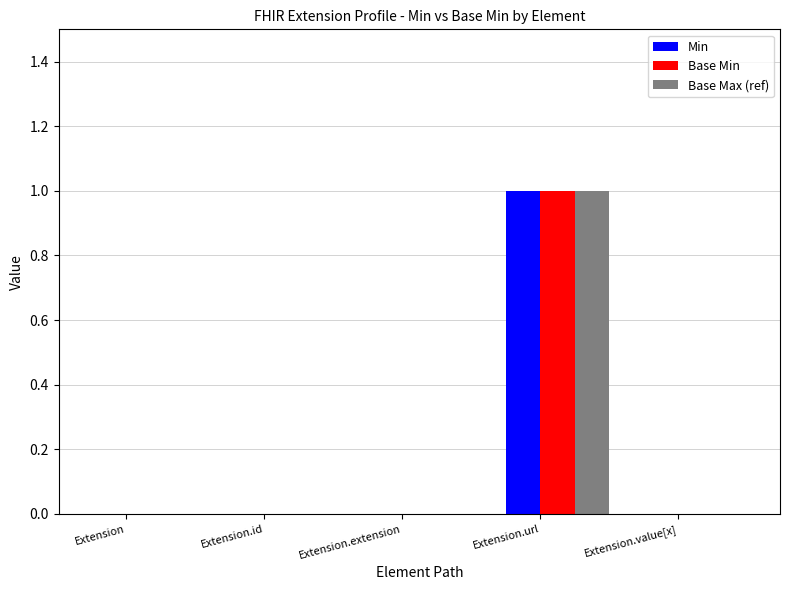

At which label does Min reach its peak?

Extension.url